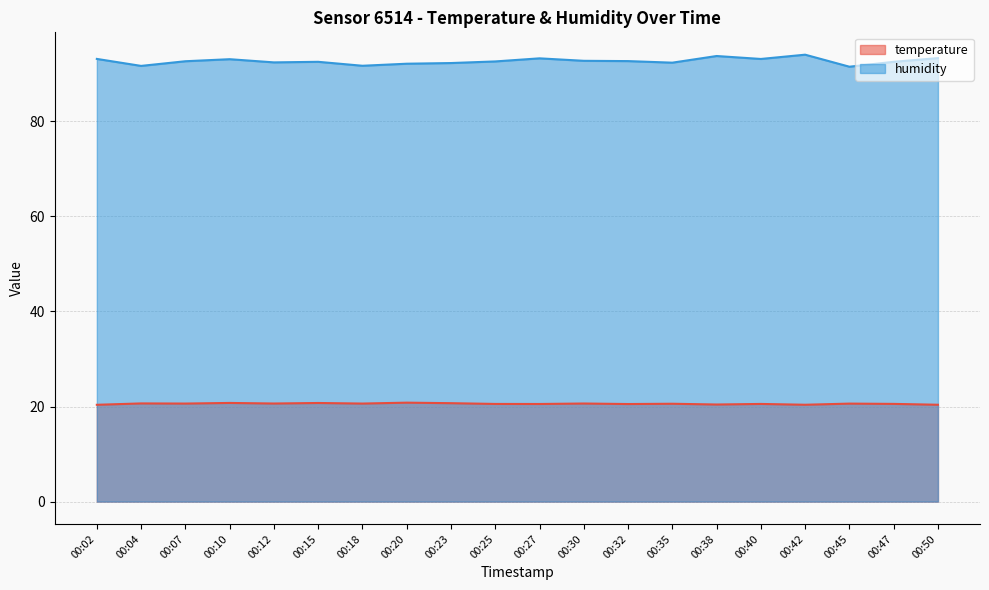

What is the difference between the maximum and minimum values in the temperature series?

0.4